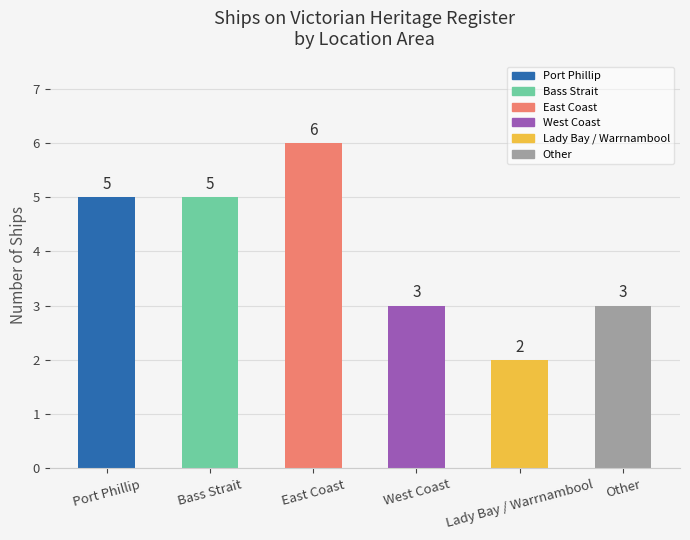

Between Port Phillip and Lady Bay / Warrnambool, which is larger?

Port Phillip